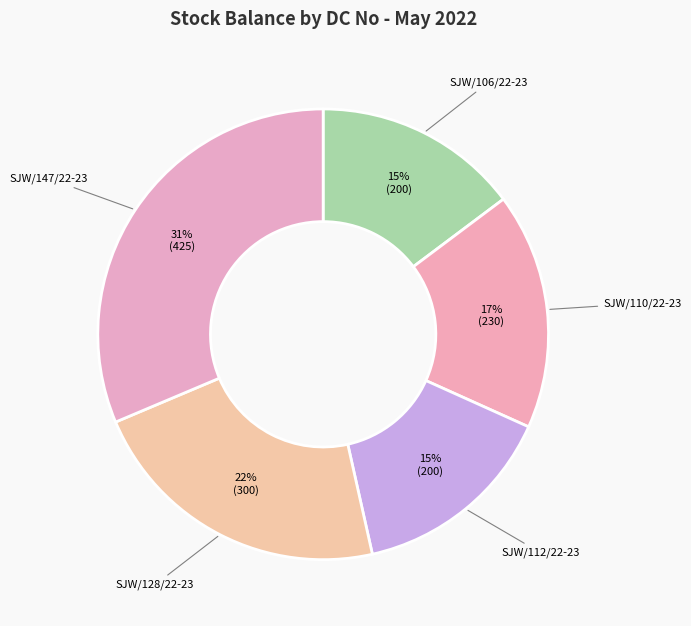

Is the sum of SJW/112/22-23 and SJW/128/22-23 greater than half?

No